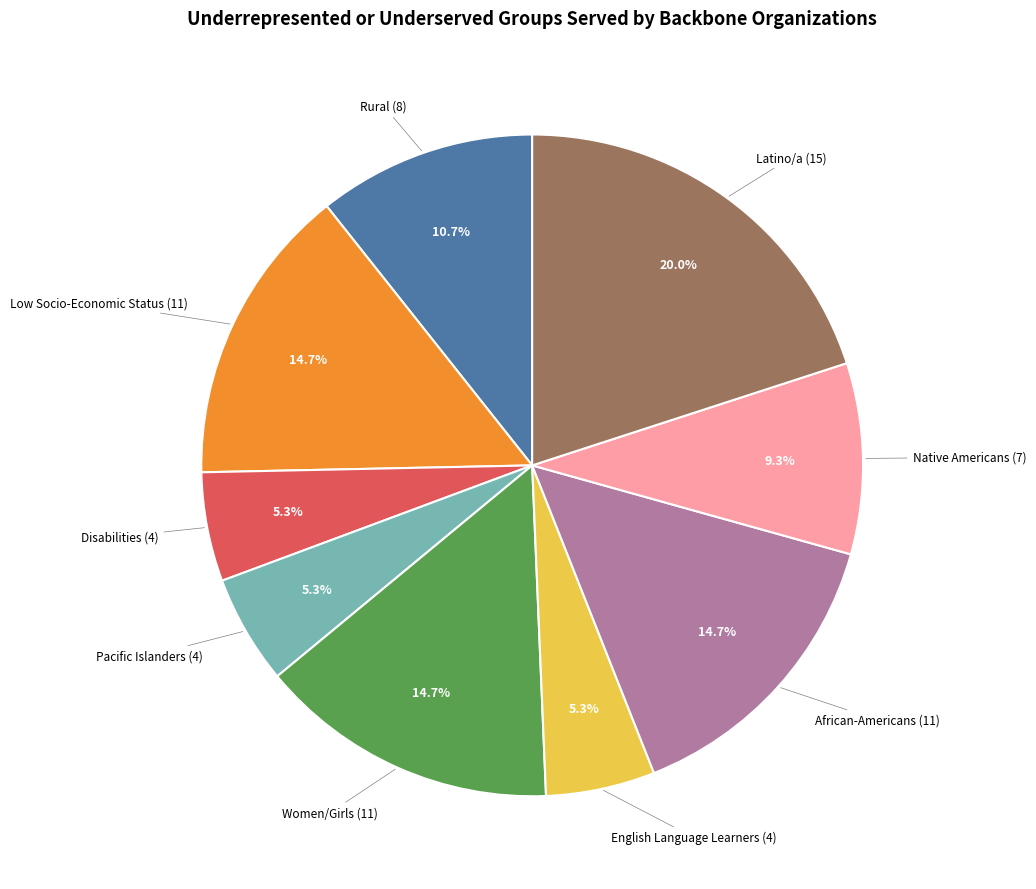

Is there any slice that represents more than half of the pie?

No